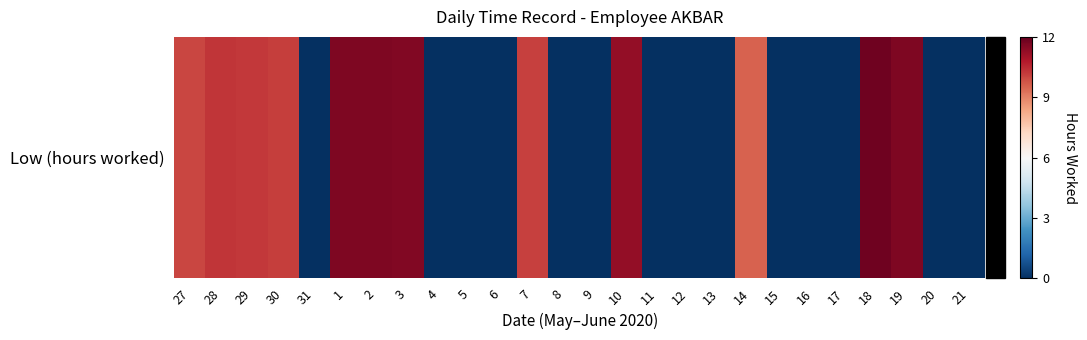

What is the difference between the maximum and second lowest values?

11.8